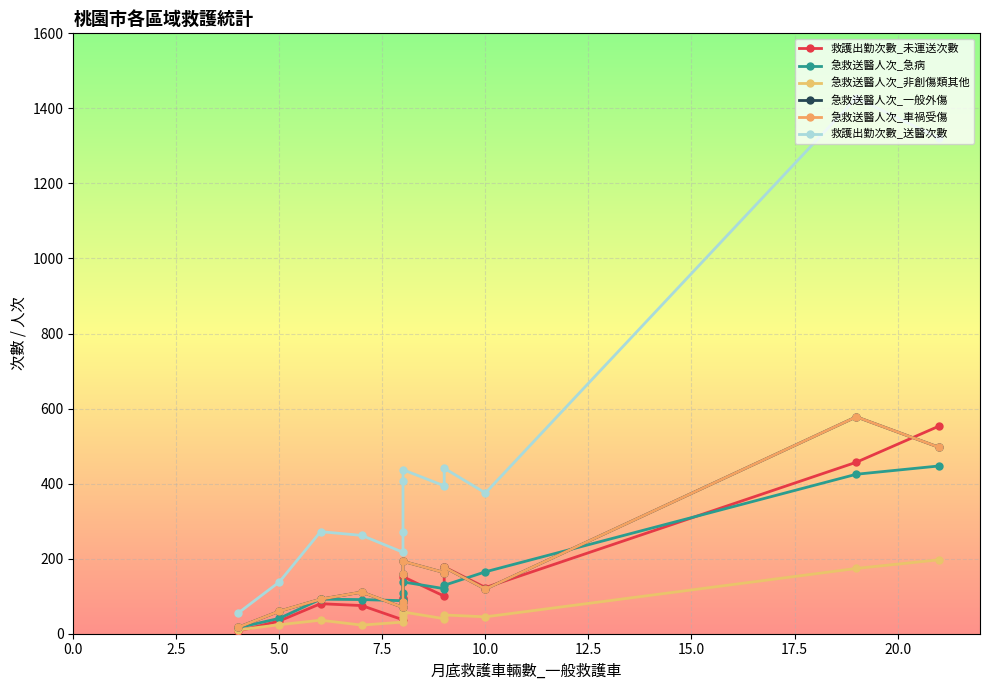

True or false: 急救送醫人次_一般外傷 has more than 1 interior local peaks.

True